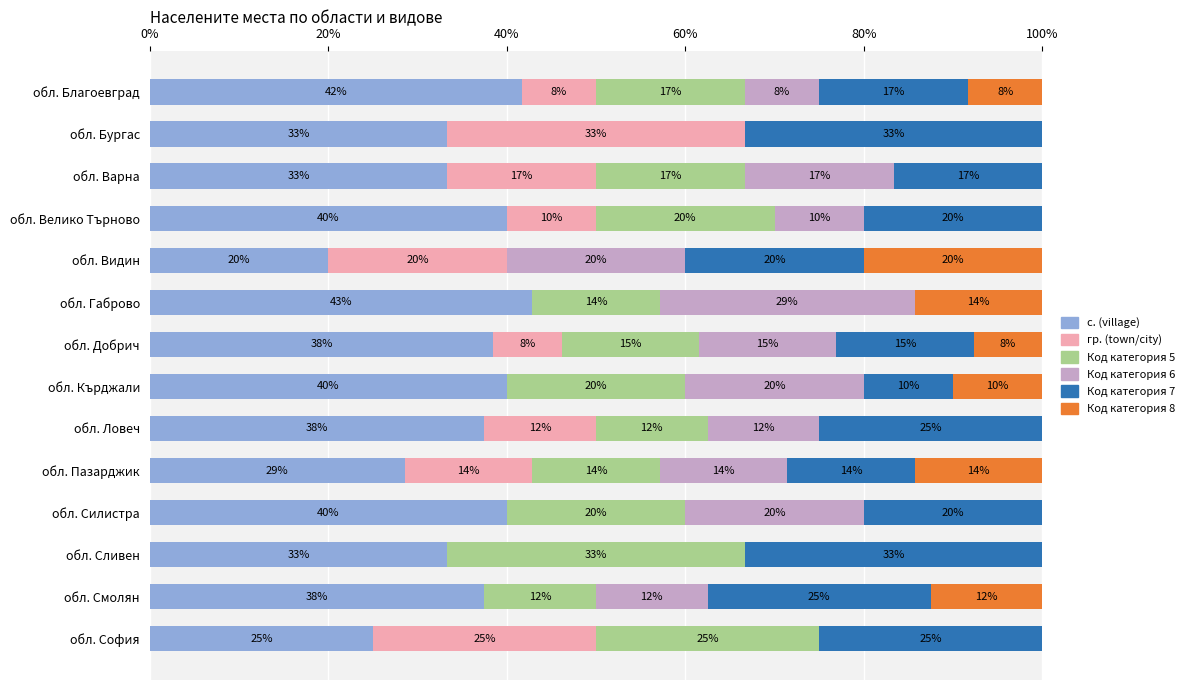

Which series has the widest spread of values?

гр. (town/city)